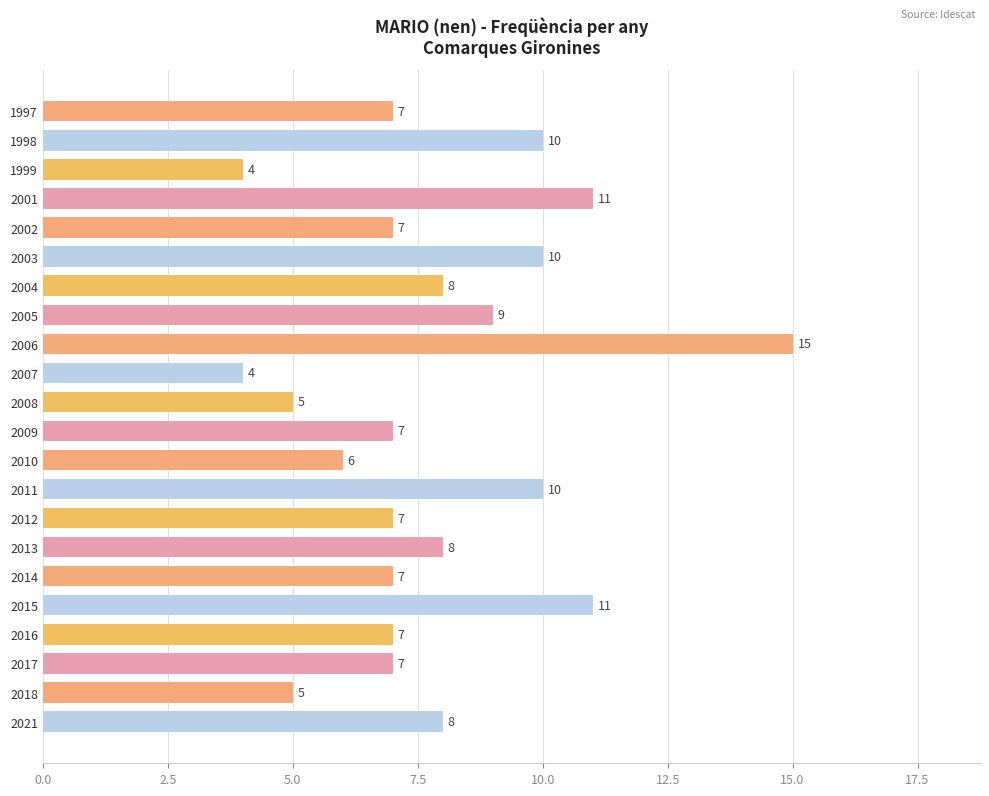

What is the greatest value displayed?

15